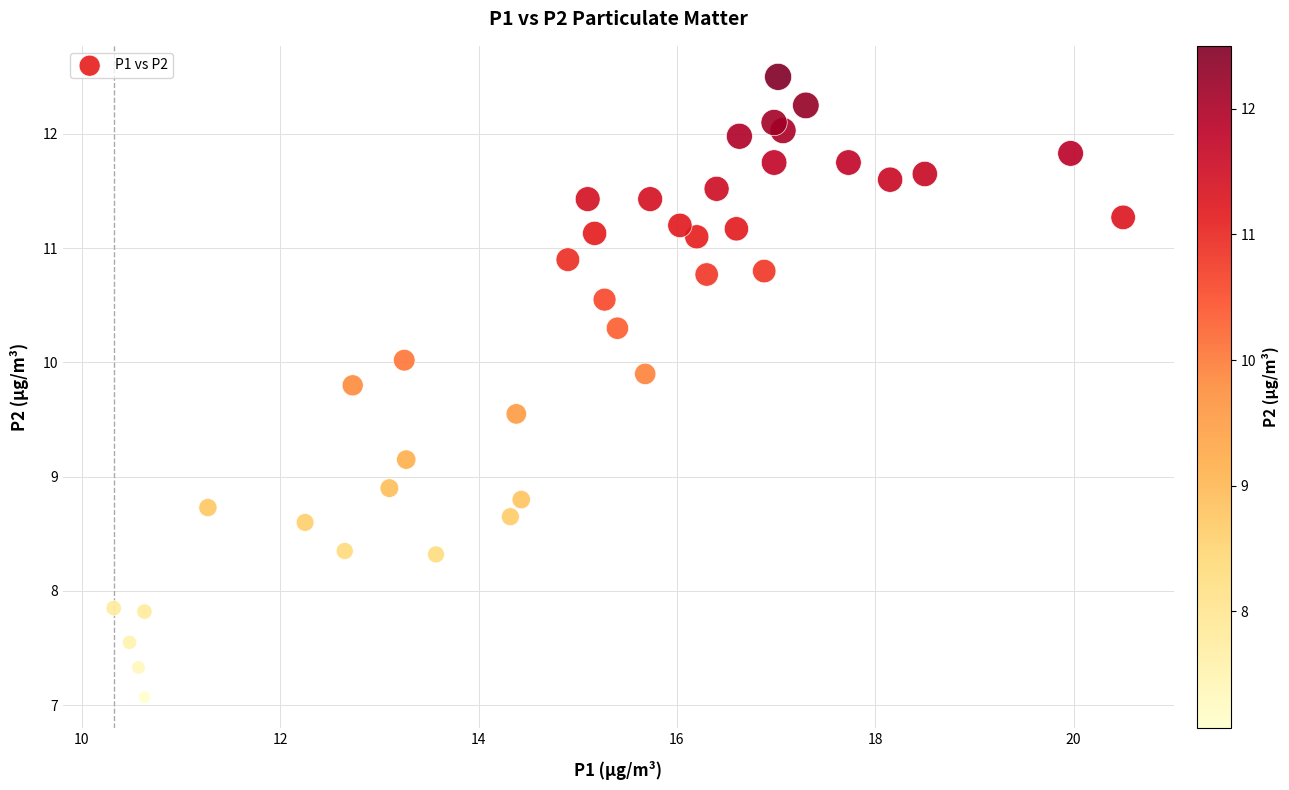

What is the range of Y values (max minus min)?

5.4